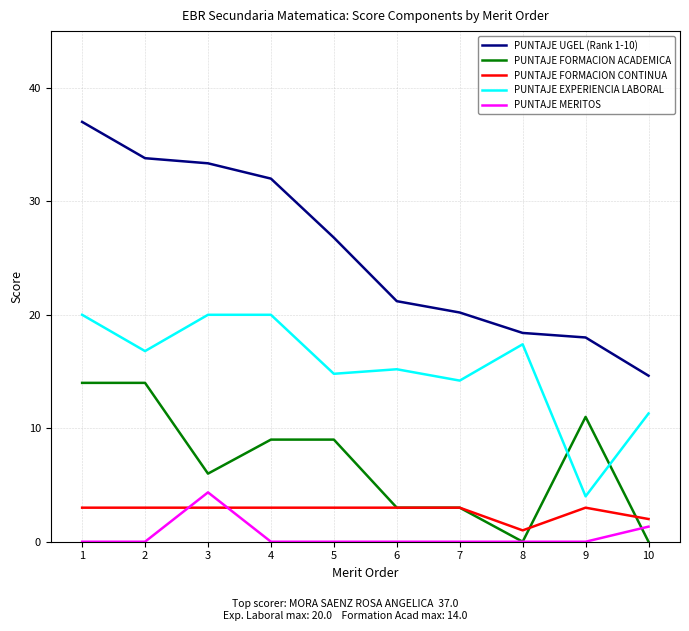

True or false: PUNTAJE FORMACION CONTINUA and PUNTAJE UGEL (Rank 1-10) intersect in this chart.

False